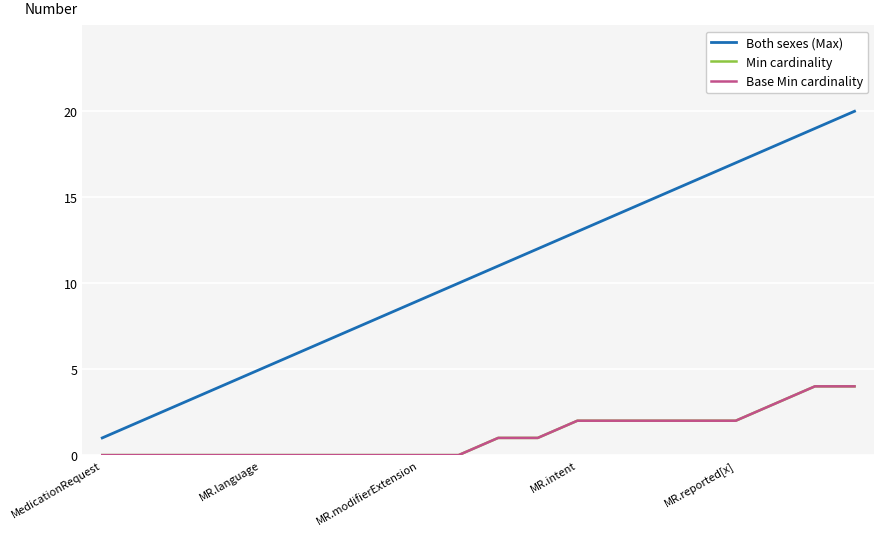

True or false: Both sexes (Max) has more than 2 interior local peaks.

False